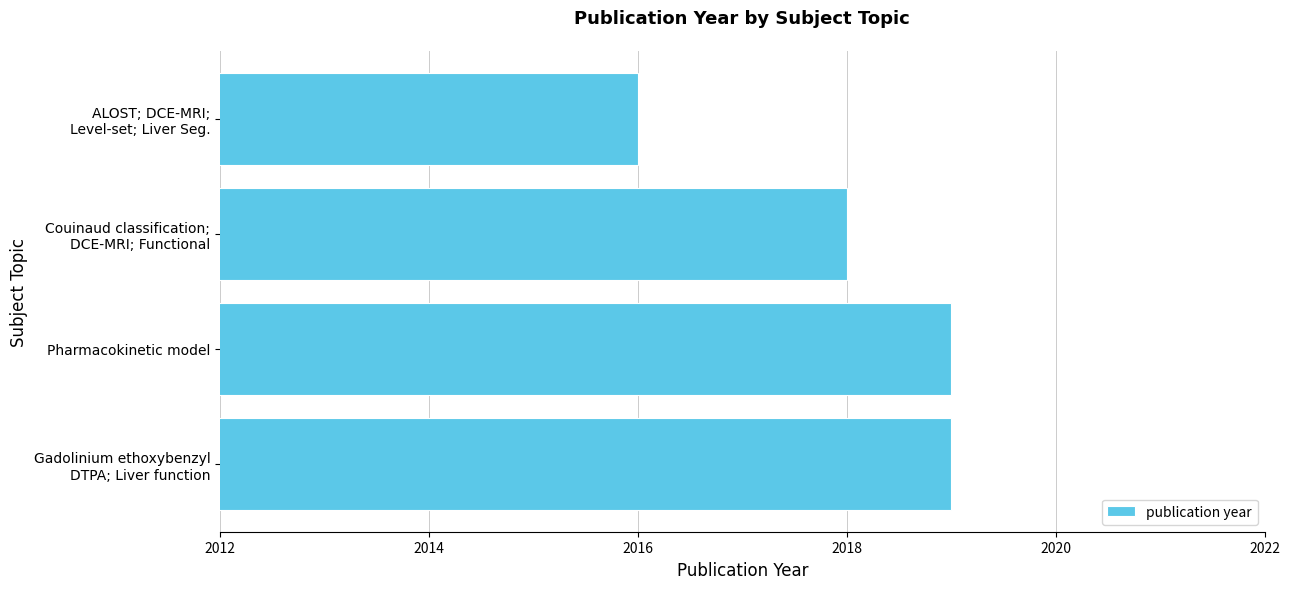

What is the greatest value displayed?

2019